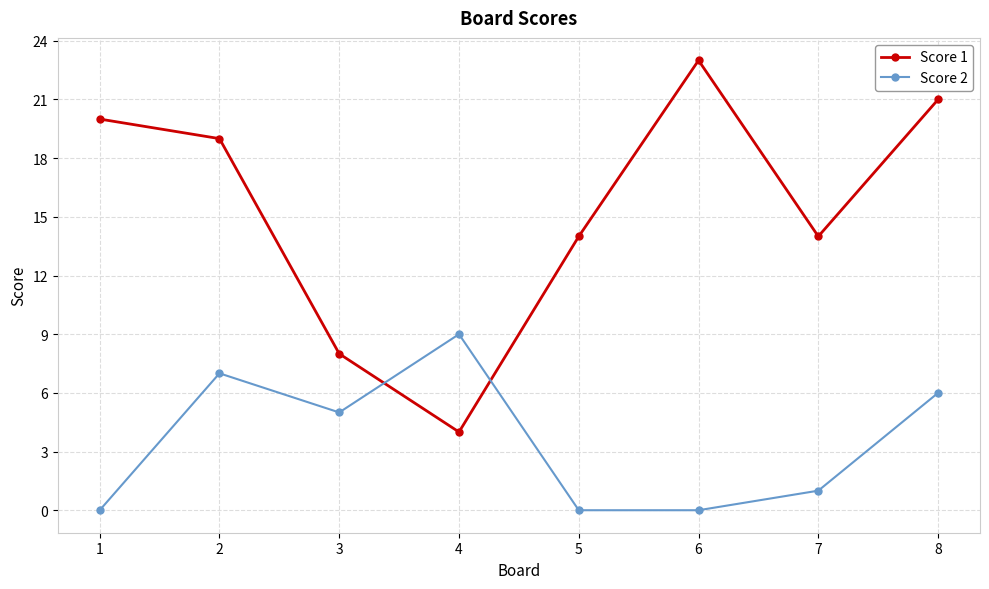

Reading right to left, what are all the values shown in this chart?

Score 1: 8=21	7=14	6=23	5=14	4=4	3=8	2=19	1=20
Score 2: 8=6	7=1	6=0	5=0	4=9	3=5	2=7	1=0